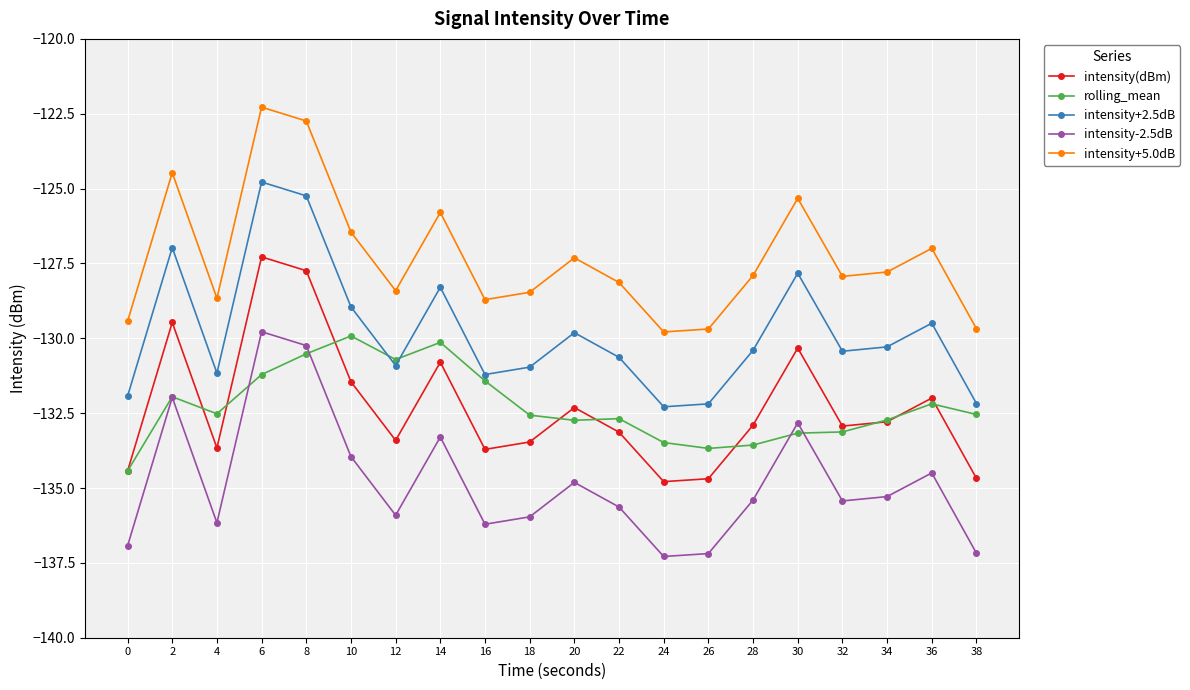

What is the minimum value shown in the chart?

-137.3